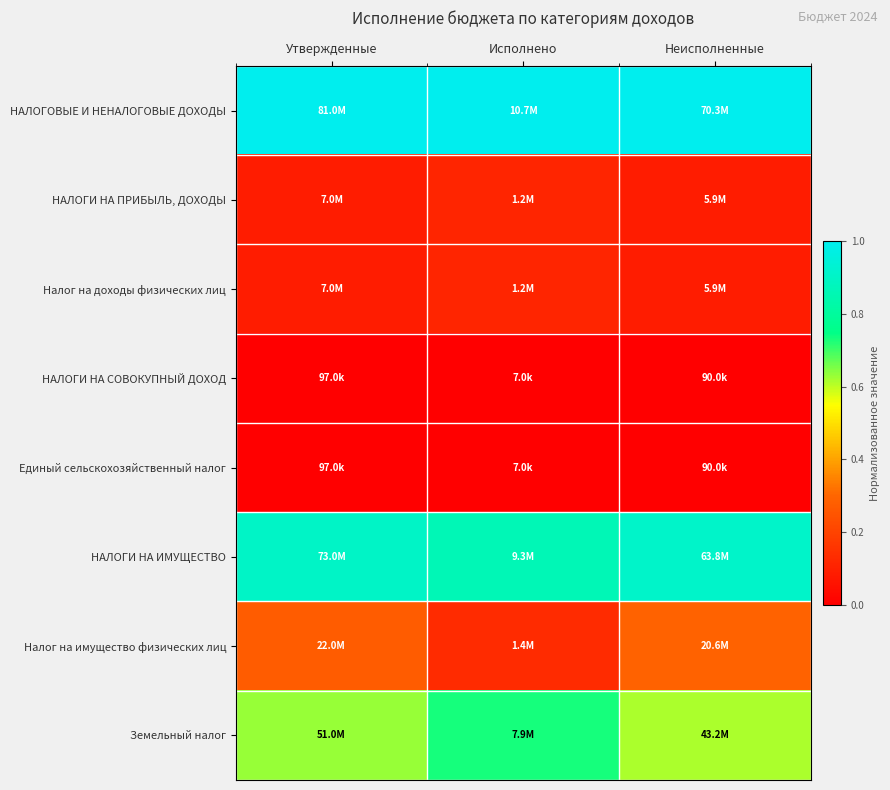

List the series in order of their peak value, lowest first.

НАЛОГИ НА СОВОКУПНЫЙ ДОХОД, Единый сельскохозяйственный налог, НАЛОГИ НА ПРИБЫЛЬ, ДОХОДЫ, Налог на доходы физических лиц, Налог на имущество физических лиц, Земельный налог, НАЛОГИ НА ИМУЩЕСТВО, НАЛОГОВЫЕ И НЕНАЛОГОВЫЕ ДОХОДЫ